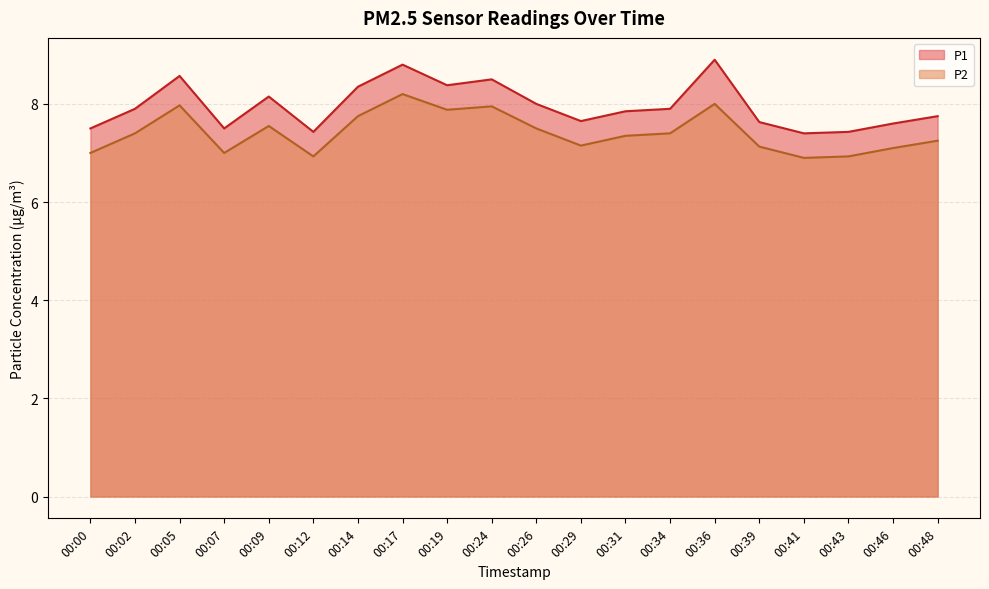

In P1, how many points are higher than both neighbors (excluding endpoints)?

5